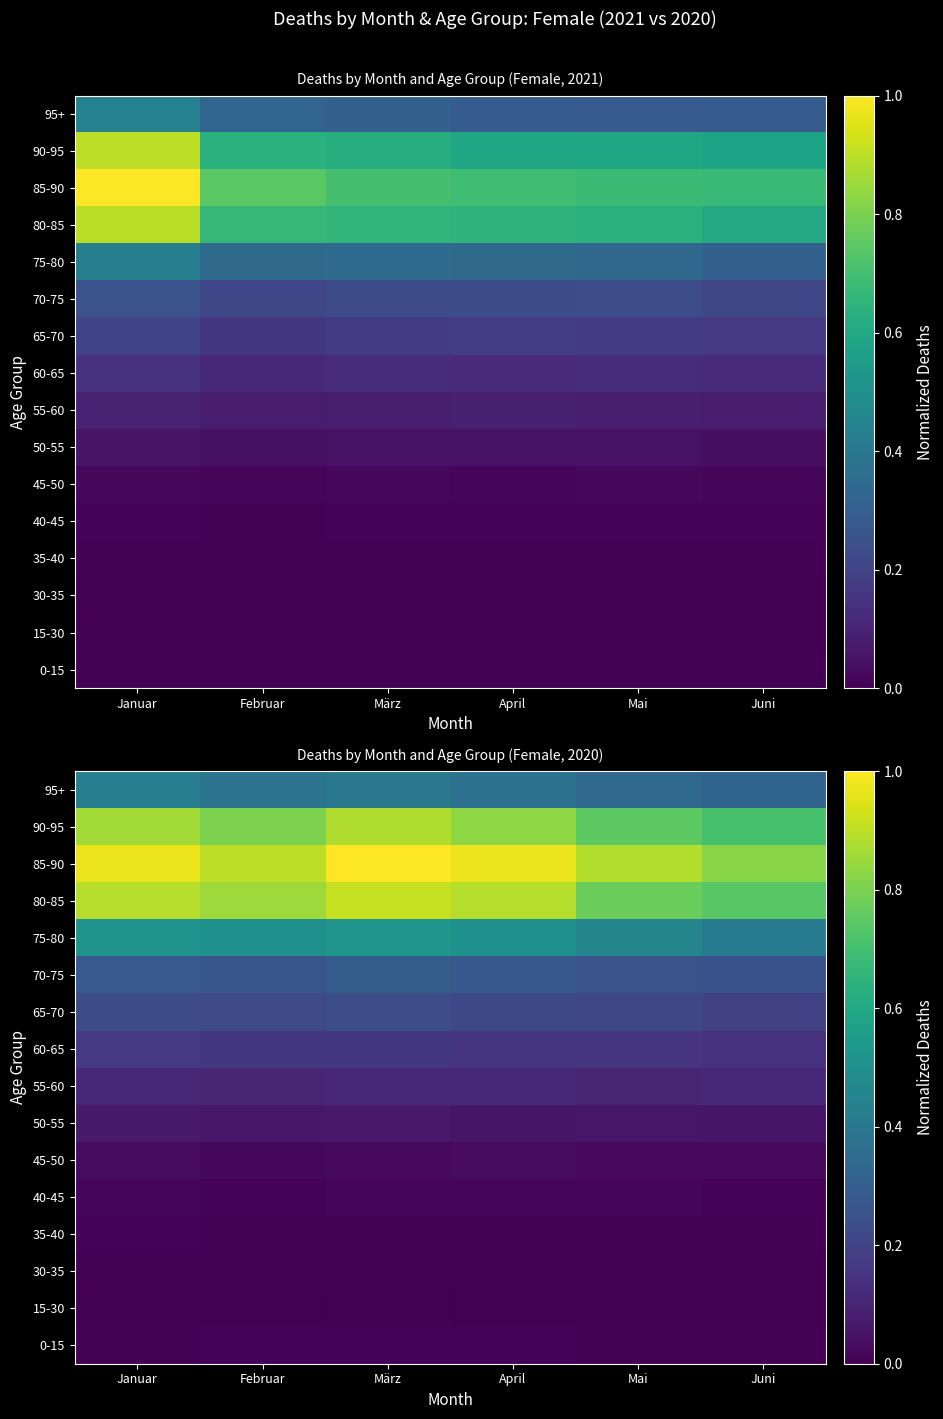

How many data points does each series have?

6